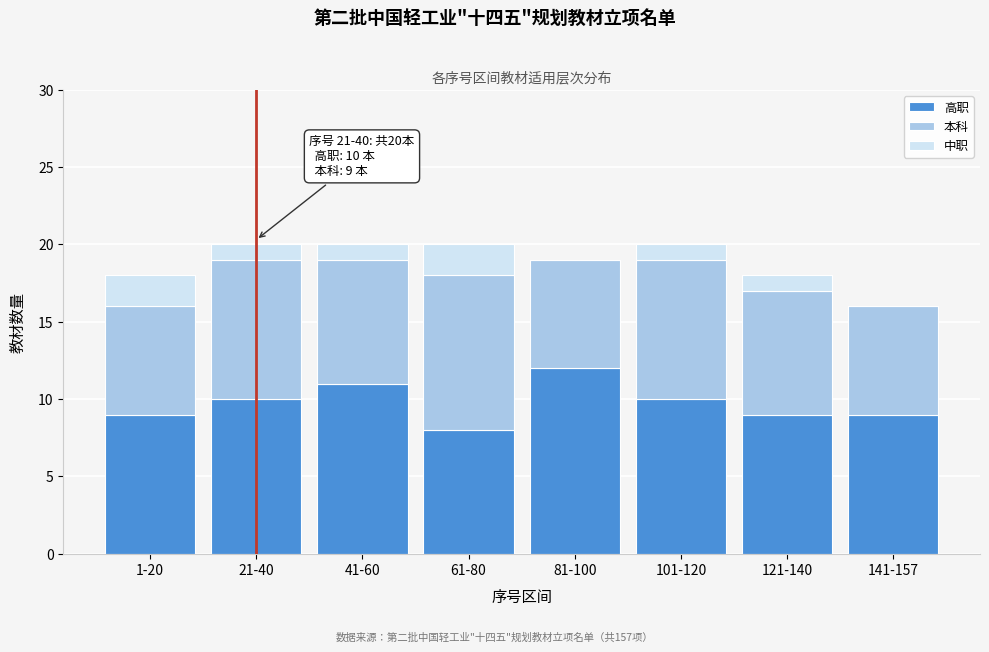

Reading right to left, list the values for the 高职 series.

141-157=9	121-140=9	101-120=10	81-100=12	61-80=8	41-60=11	21-40=10	1-20=9